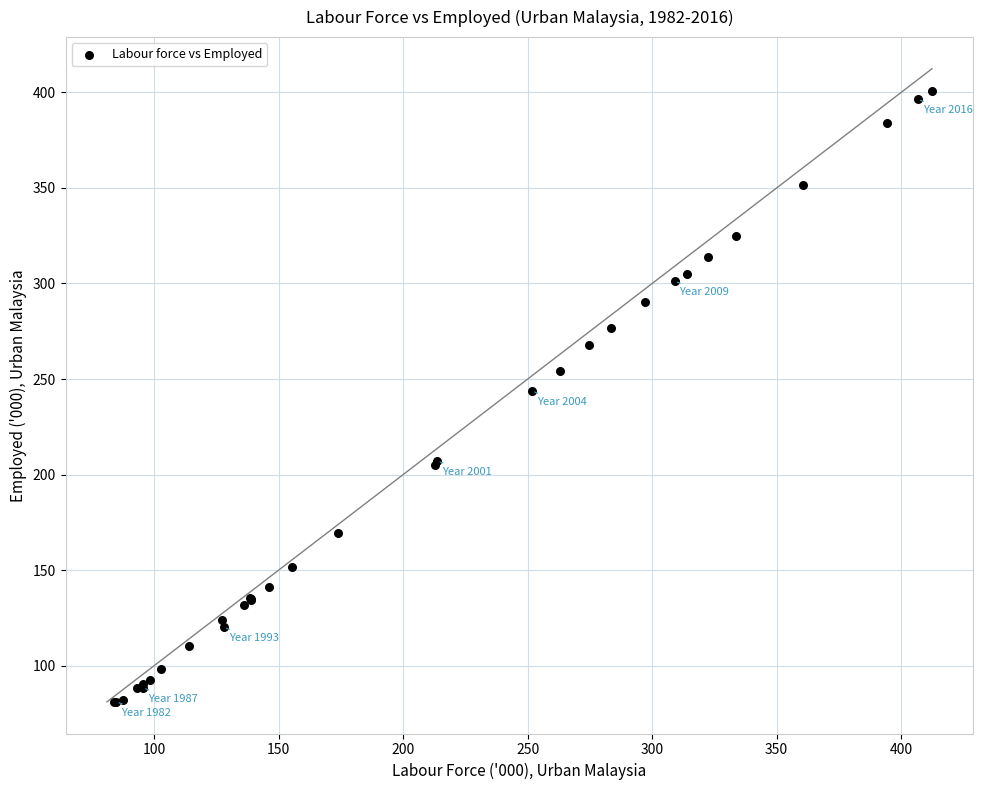

What Y value in the scatter plot is closest to 240?

243.7